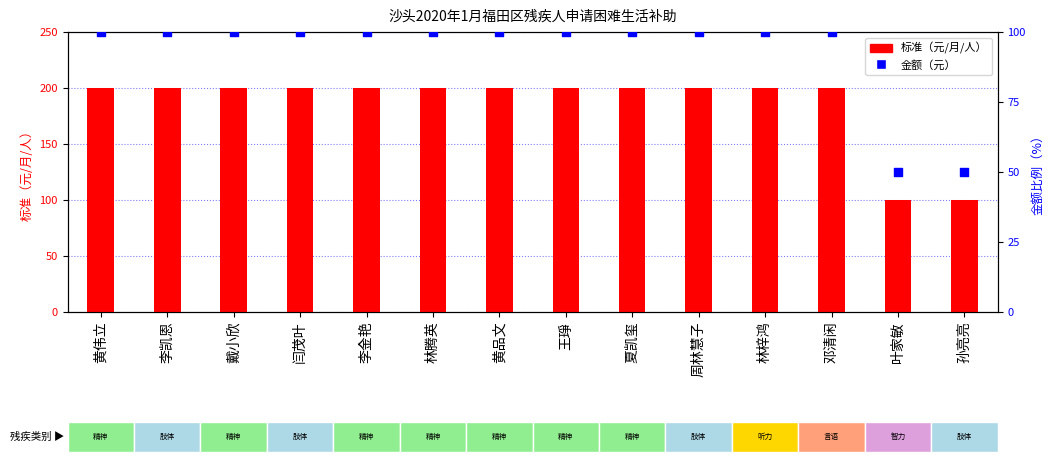

At how many categories does at least one series exceed 134?

12